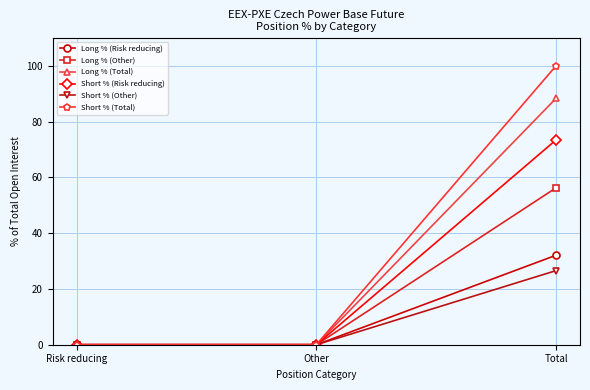

What is the highest value of the Short % (Risk reducing) series?

73.4